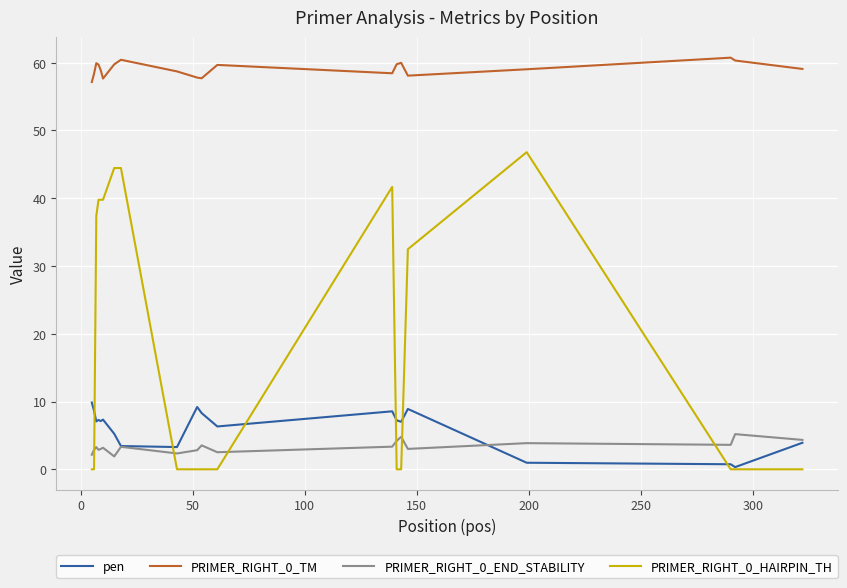

Is this an area chart (filled region under the line)?

No